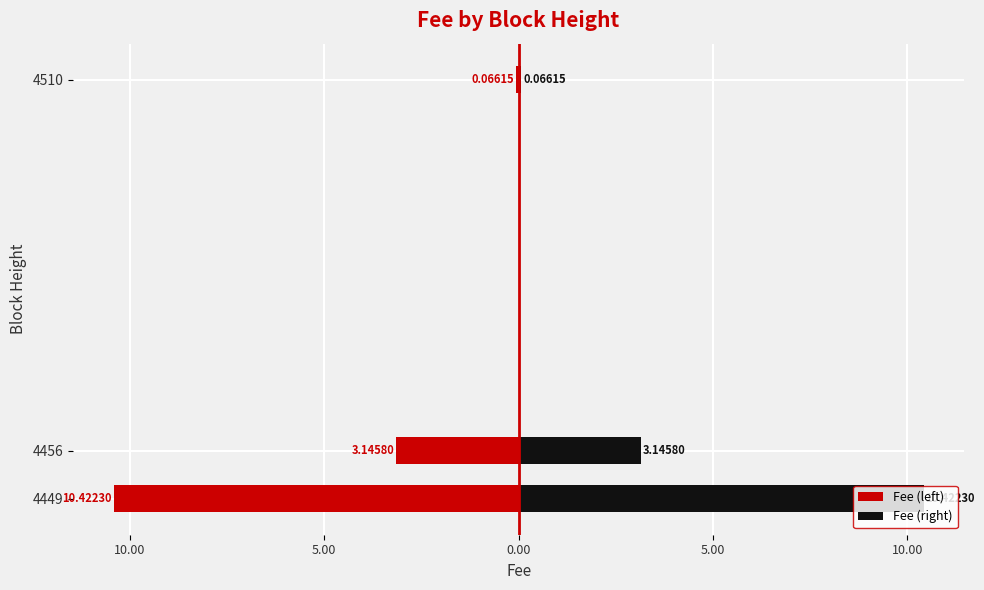

What is the average value of the Fee (right) series?

4.5